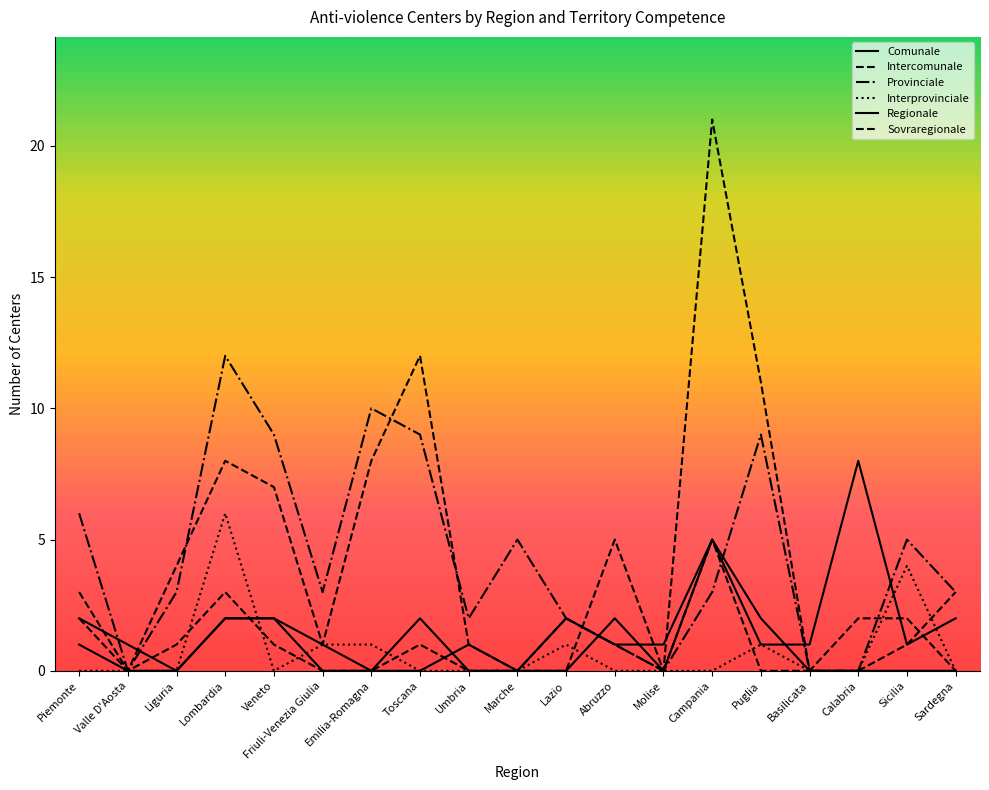

Does the chart have visible grid lines?

No